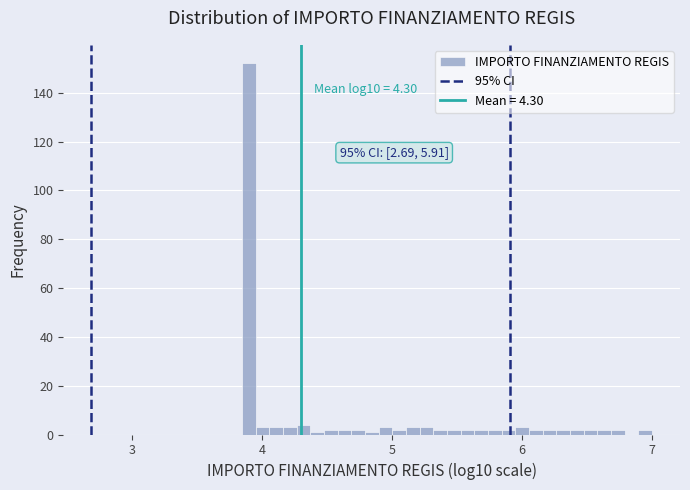

Around what value on the x-axis is the tallest bar? Give the approximate position of its centre, as read against the axis.

3.9